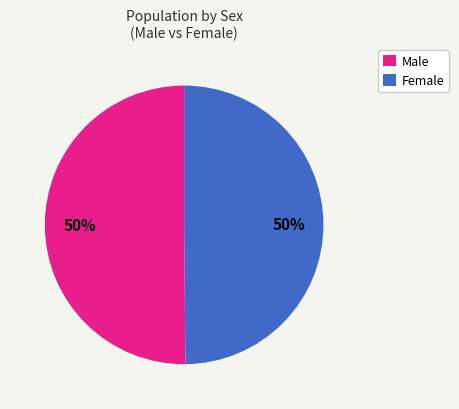

To the nearest percent, what is the average slice percentage?

50%